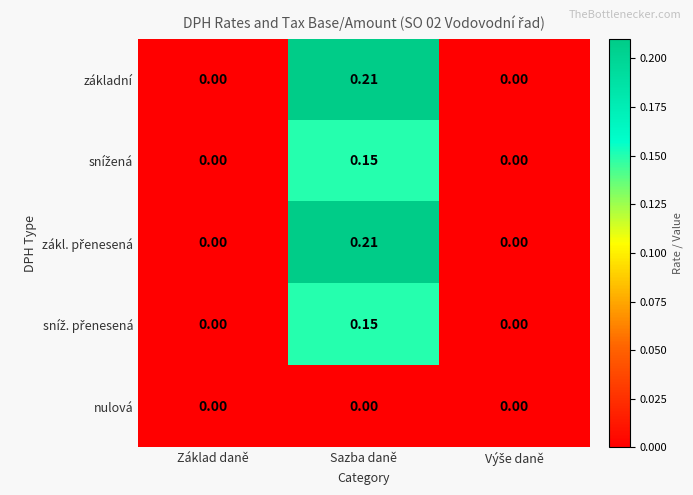

Which category has the highest value across all series?

Sazba daně